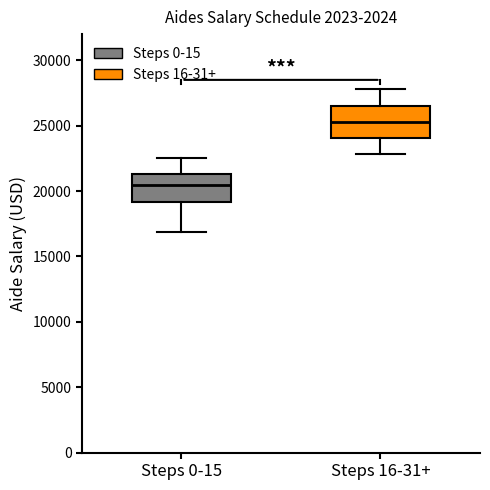

Reading left to right, transcribe this box plot: for each box, give where its median line is, the range the box spans, and where its two whiskers end, as read against the y-axis. The values are not printed on the chart, so give them approximately, as read against the axis.

Steps 0-15: median 20500, box 19000 to 21500, whiskers 17000 to 22500
Steps 16-31+: median 25500, box 24000 to 26500, whiskers 23000 to 28000